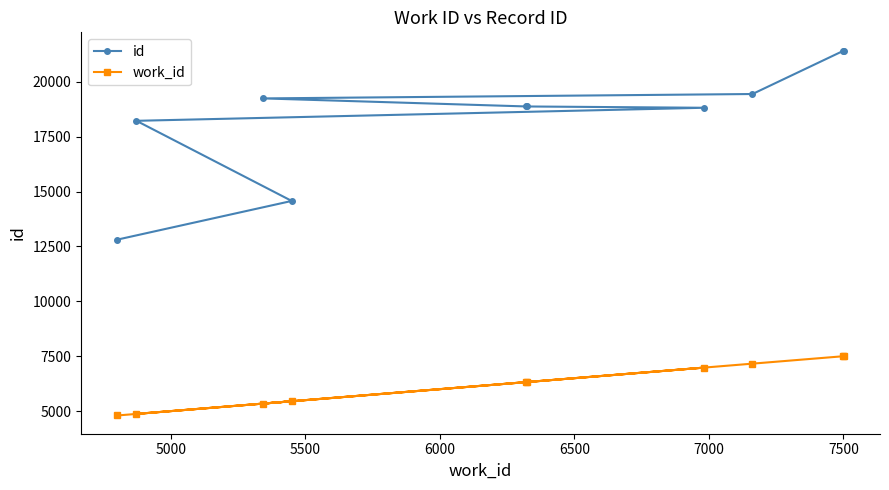

What is the minimum value shown in the chart?

4802